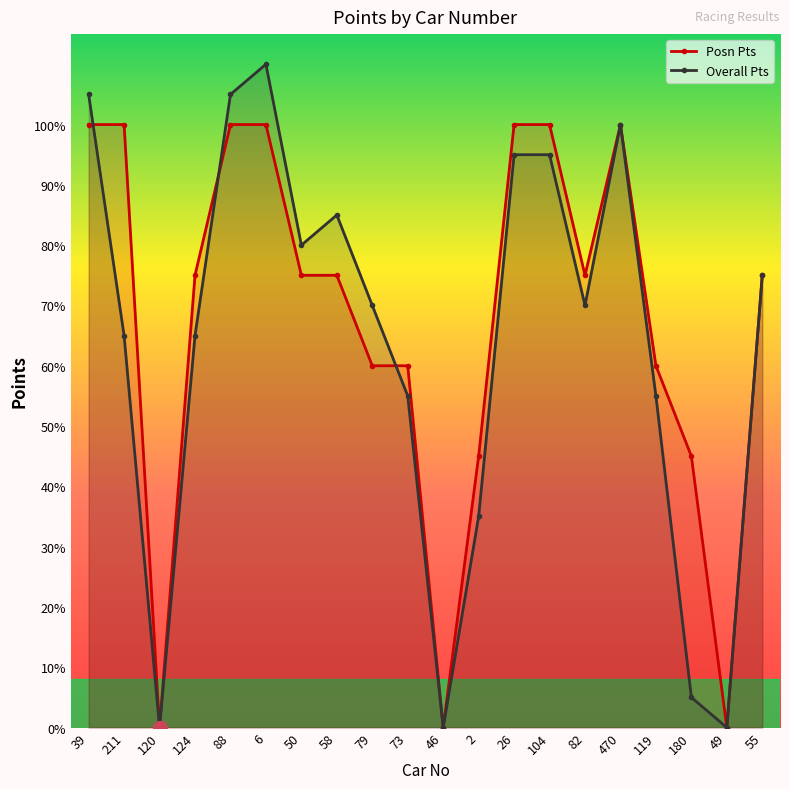

At which category does Overall Pts reach its first local valley?

120